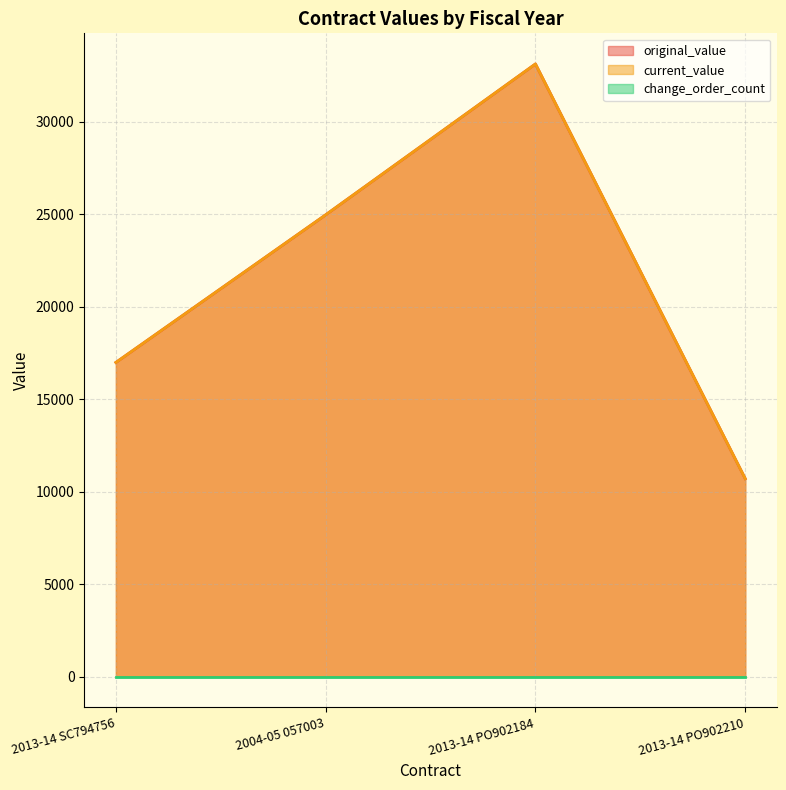

True or false: current_value and original_value cross at least once.

False